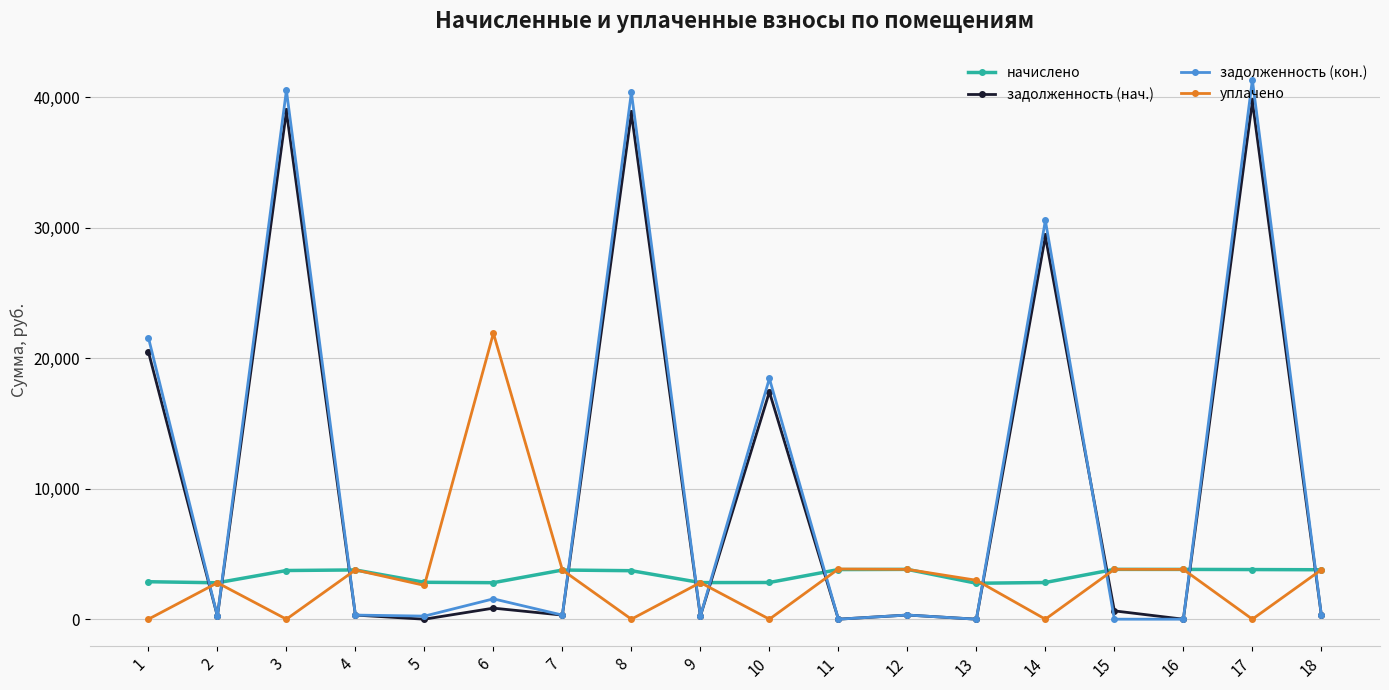

At which category does задолженность (нач.) reach its first local valley?

2